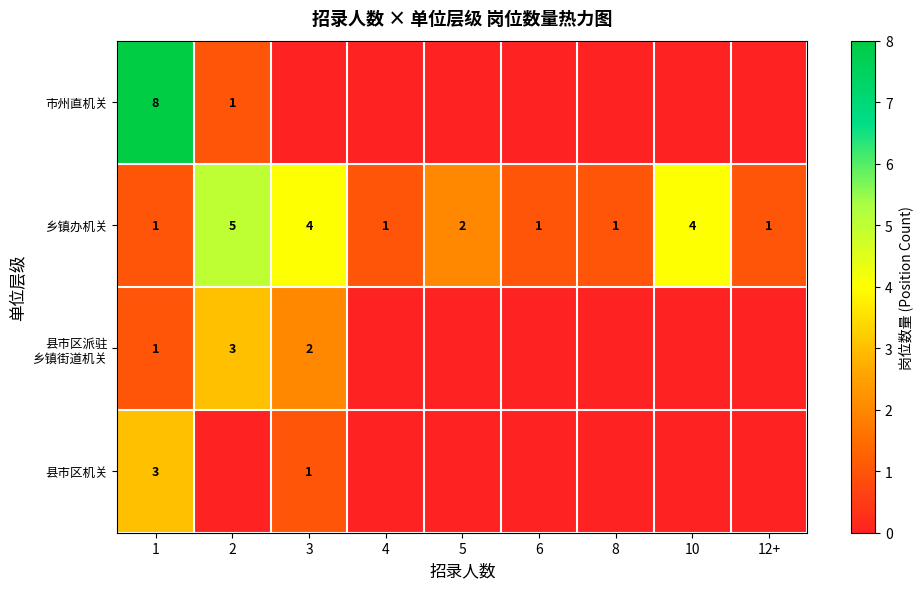

Read the 乡镇办机关 value at 6.

1